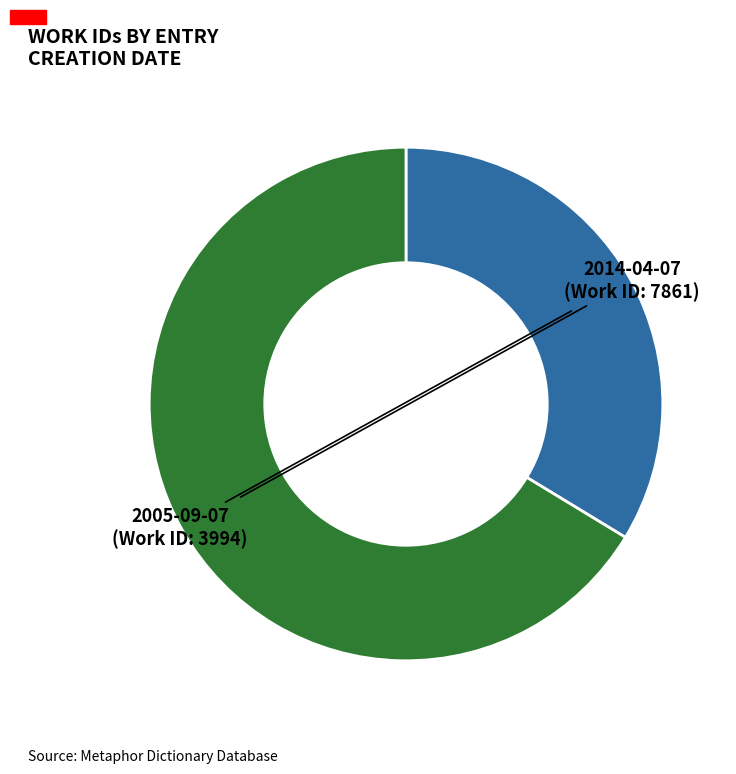

Which slice represents more than half of the pie?

2014-04-07